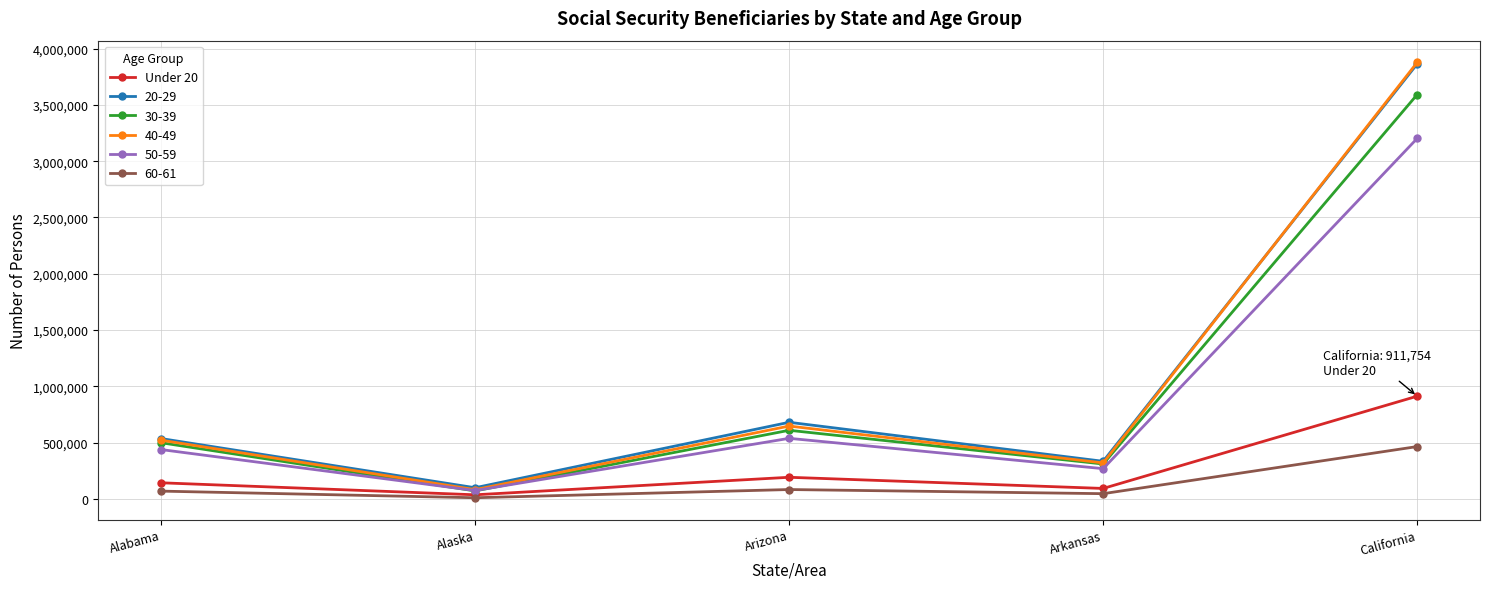

How many series are shown in this chart?

6